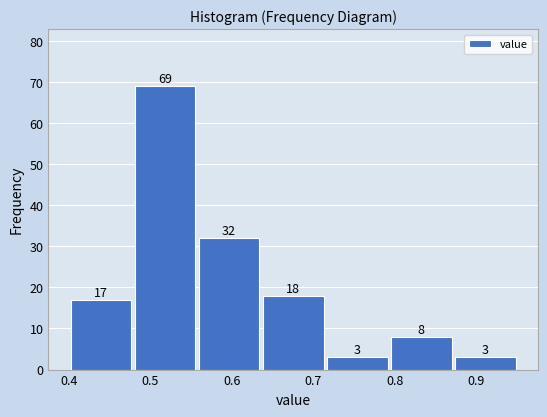

What is the height of the bar covering 0.64 to 0.71 on the x-axis? The bar edges are not printed on the chart, so give them approximately, as read against the axis.

18